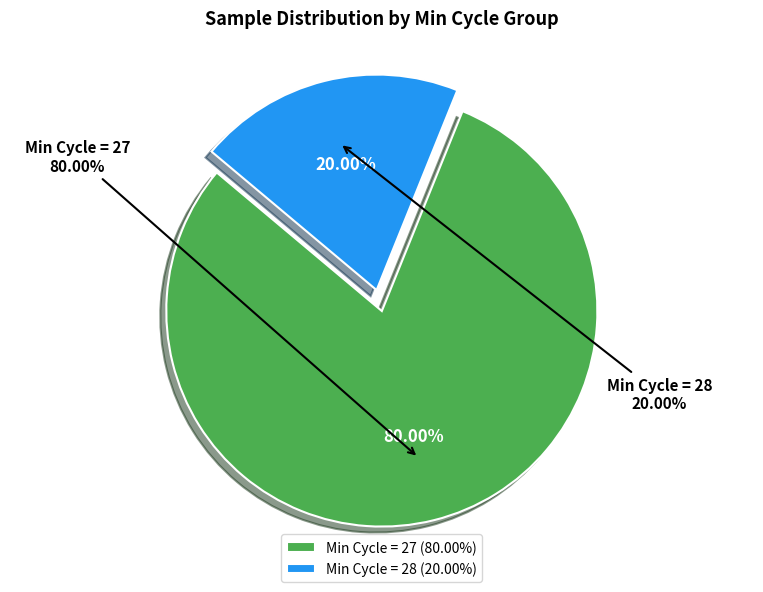

Which slice is the largest?

27 (00:19)